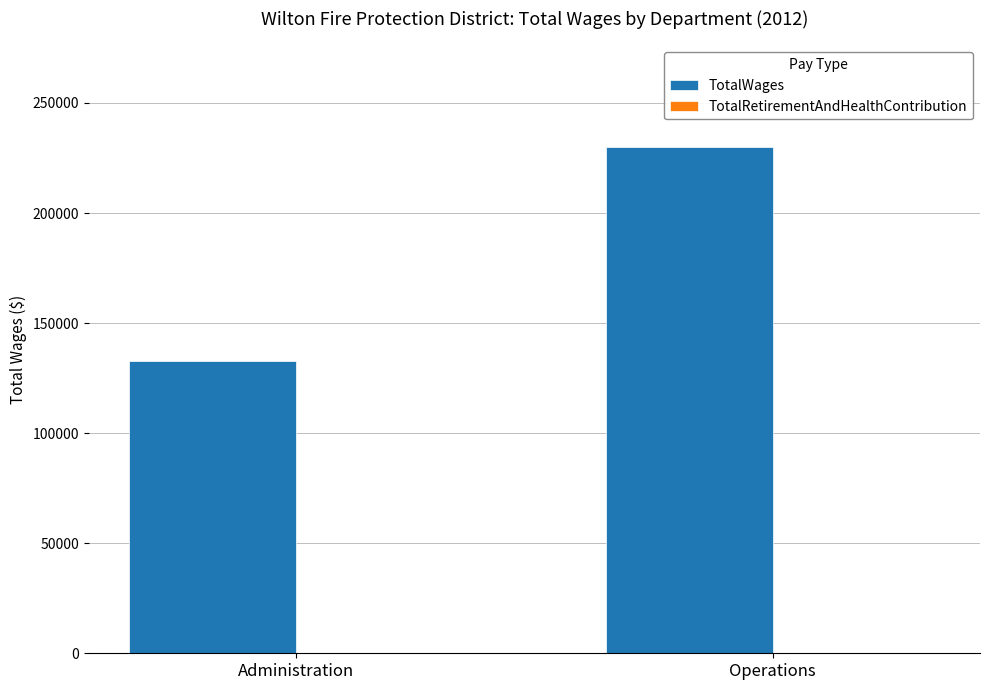

What is the approximate value at Administration?

132992